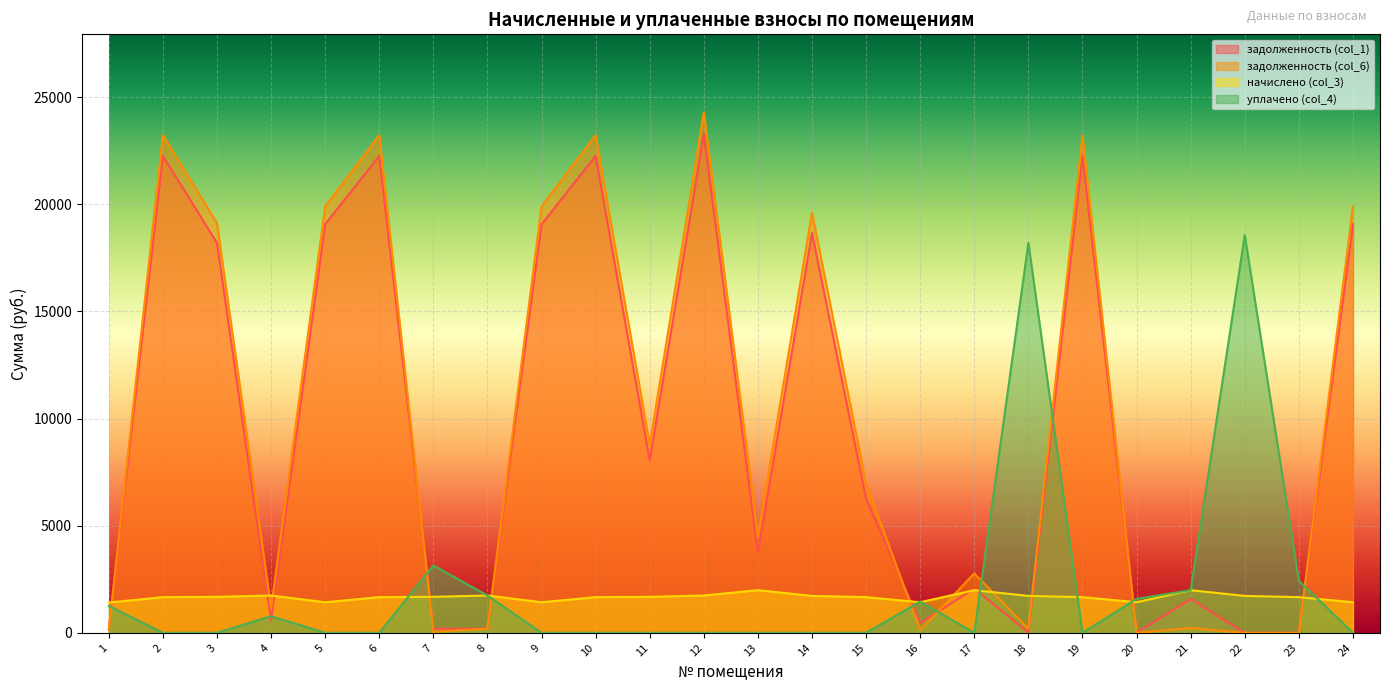

True or false: задолженность (col_6) has a value of 153.7 at 21.

False